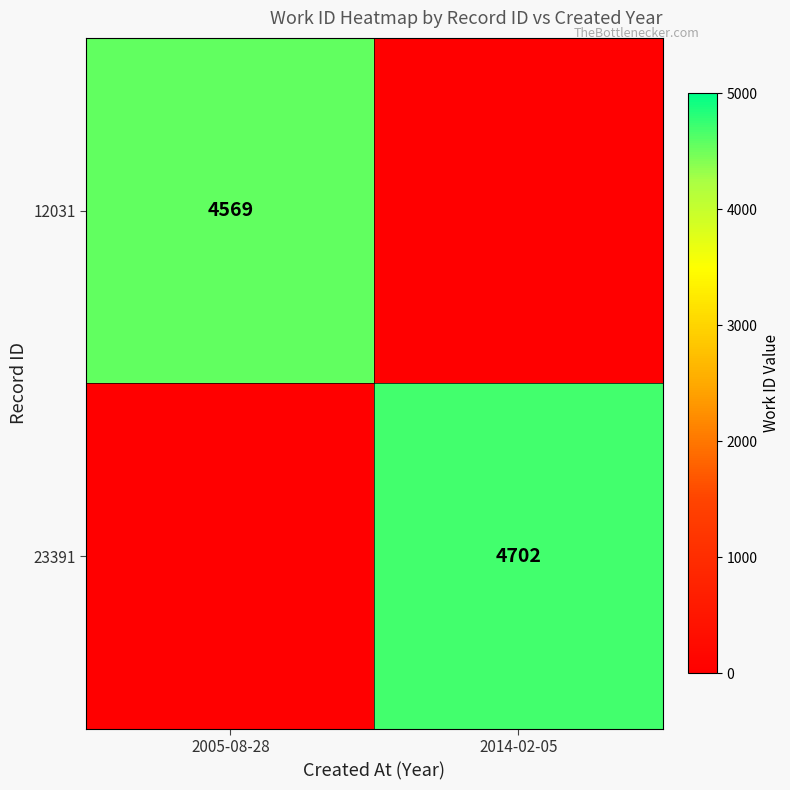

True or false: 23391 has a value of 2911 at 2014-02-05.

False